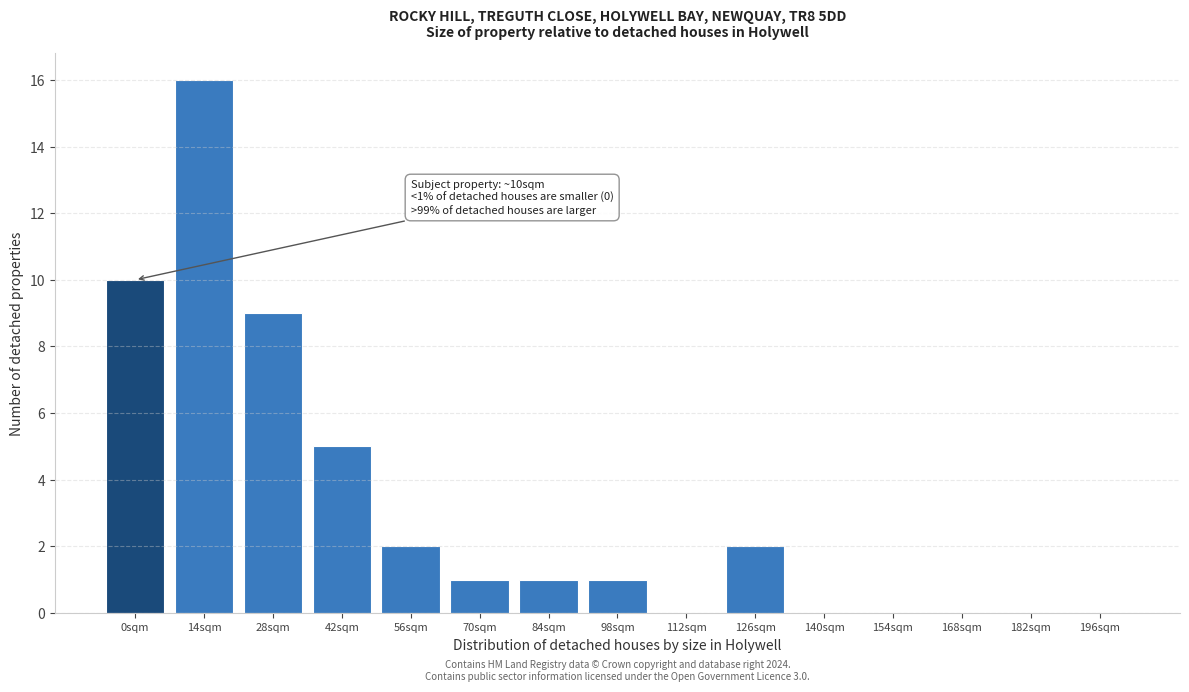

Reading left to right, transcribe all the data shown in this chart.

0sqm=10	14sqm=16	28sqm=9	42sqm=5	56sqm=2	70sqm=1	84sqm=1	98sqm=1	112sqm=0	126sqm=2	140sqm=0	154sqm=0	168sqm=0	182sqm=0	196sqm=0